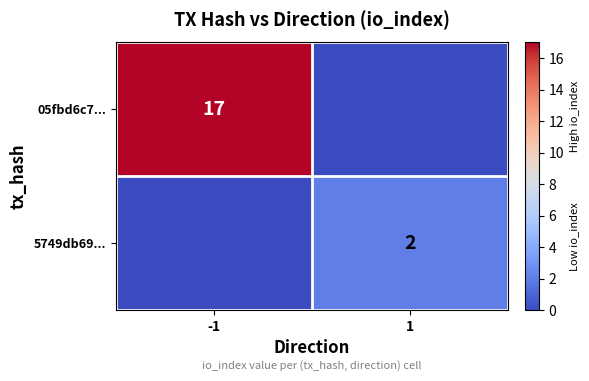

True or false: 05fbd6c7... has a value of 25 at -1.

False